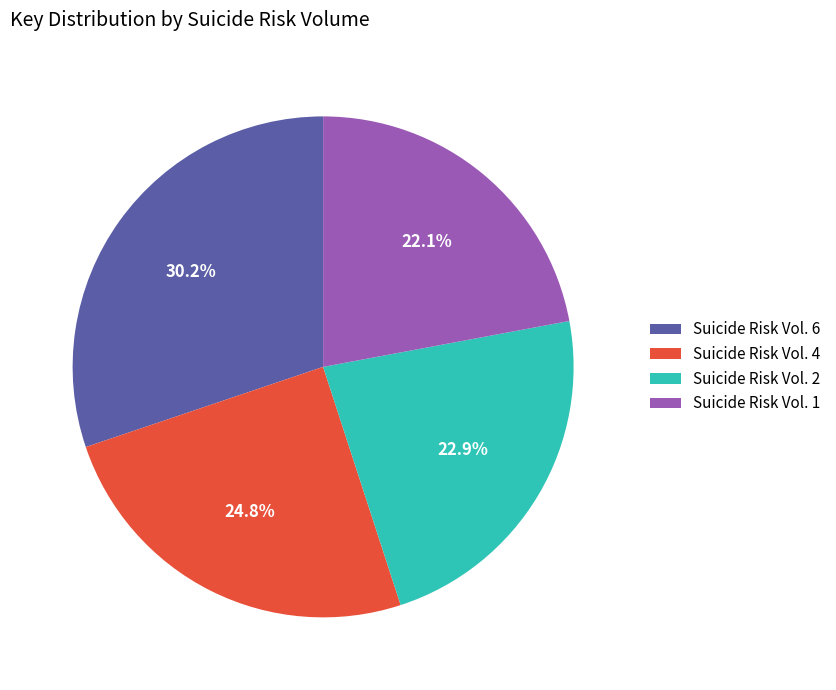

Is there a majority slice in this chart?

No